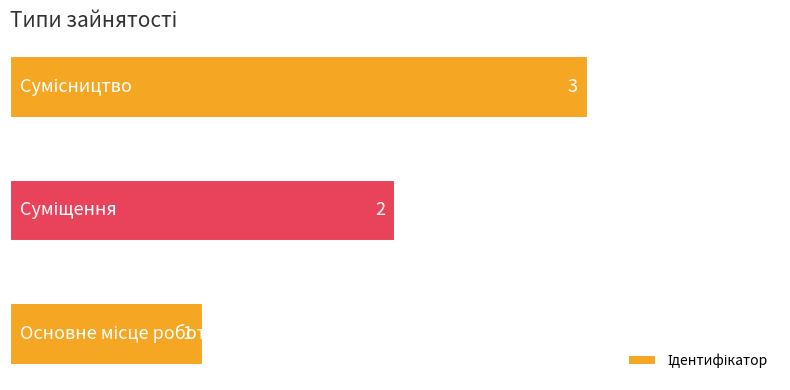

What is the maximum value shown in the chart?

3